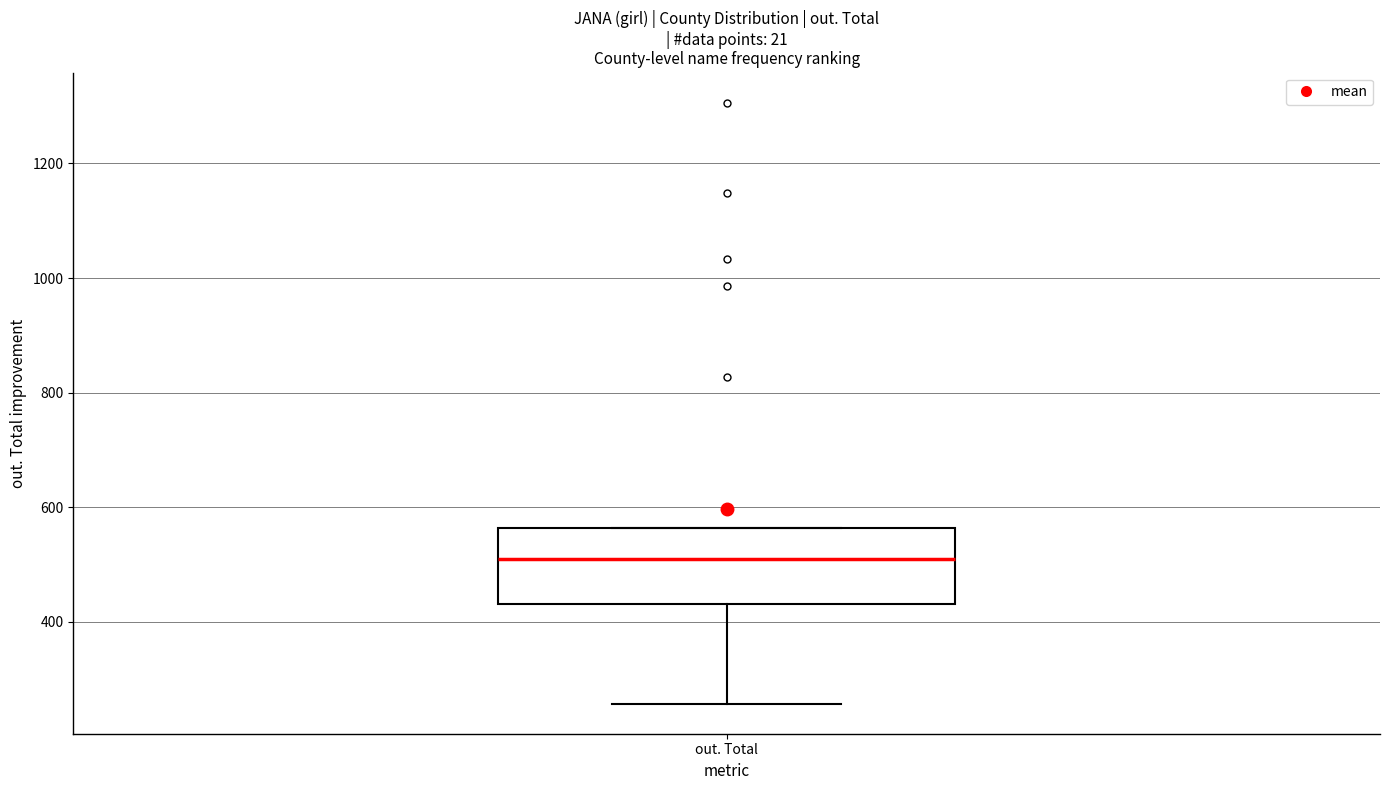

Where does the median line of the box for out. Total sit on the y-axis? The values are not printed on the chart, so give them approximately, as read against the axis.

500